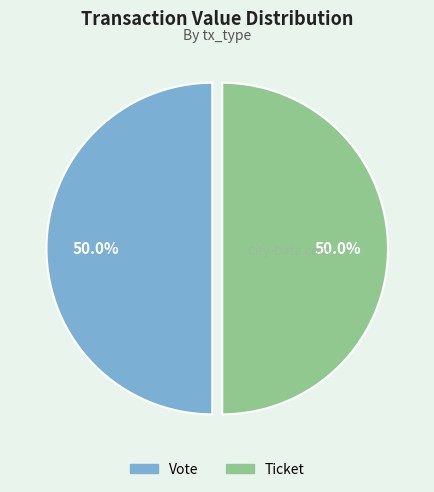

Rank the categories by value from lowest to highest.

Ticket (io_index=0), Vote (io_index=1)